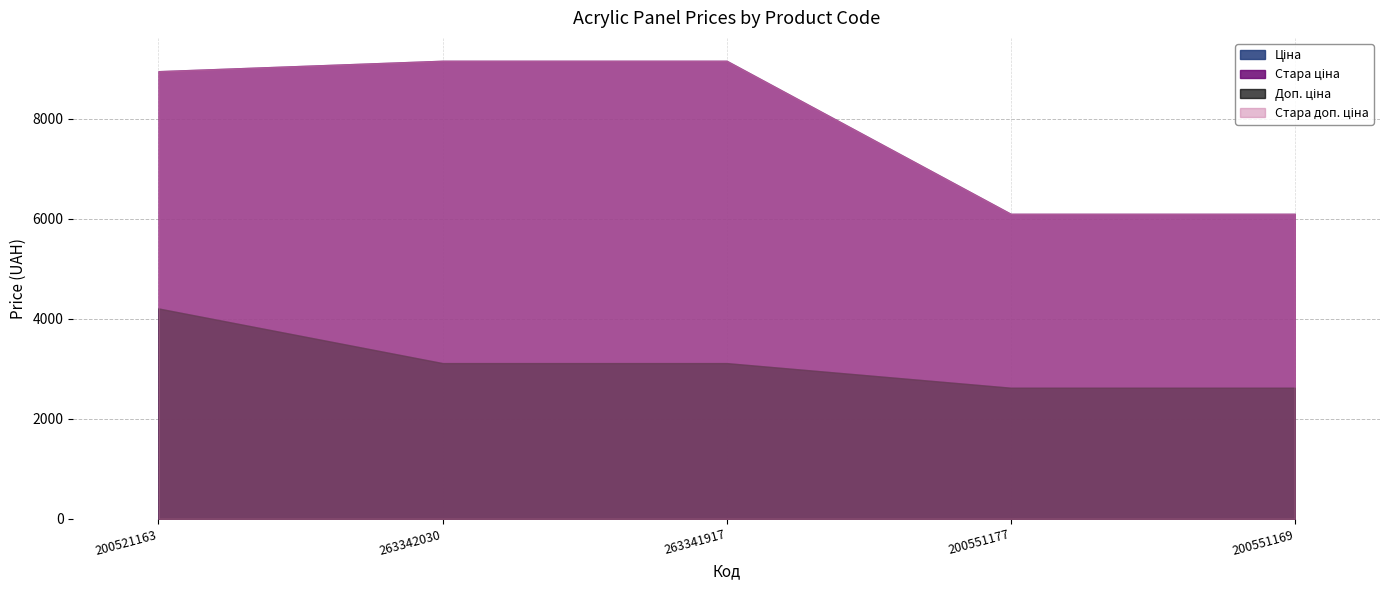

Which label corresponds to the largest value in the chart?

263342030